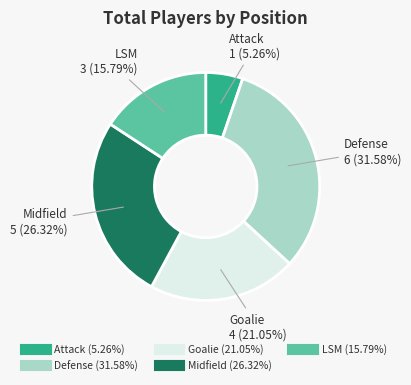

What is the smallest slice in the pie chart?

Attack